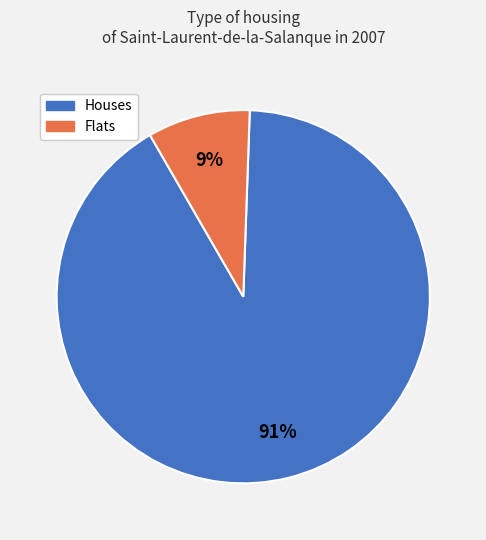

Count the number of slices in the pie.

2